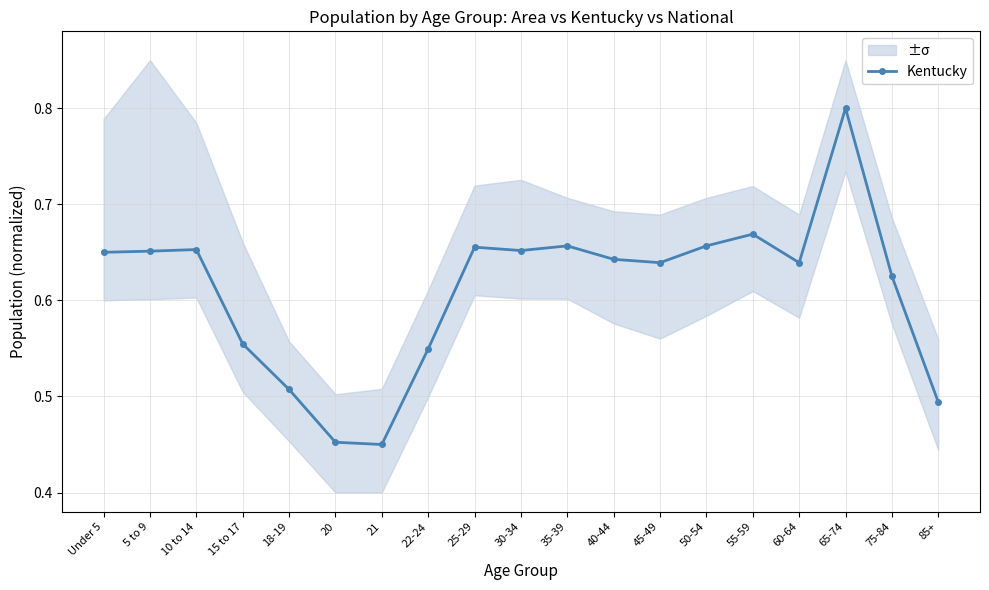

Where is the data nearest to the value 0?

21